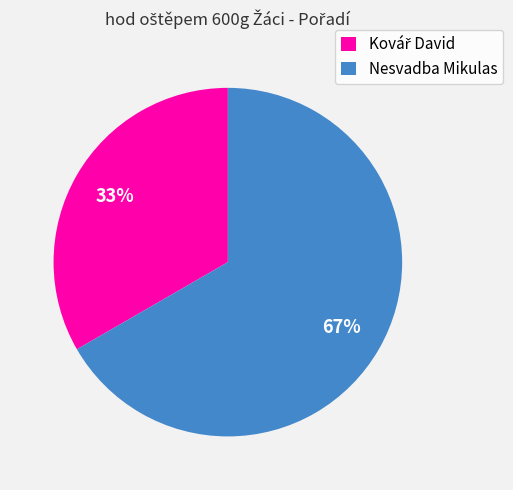

The Nesvadba Mikulas slice represents 67% of the pie. True or false?

True